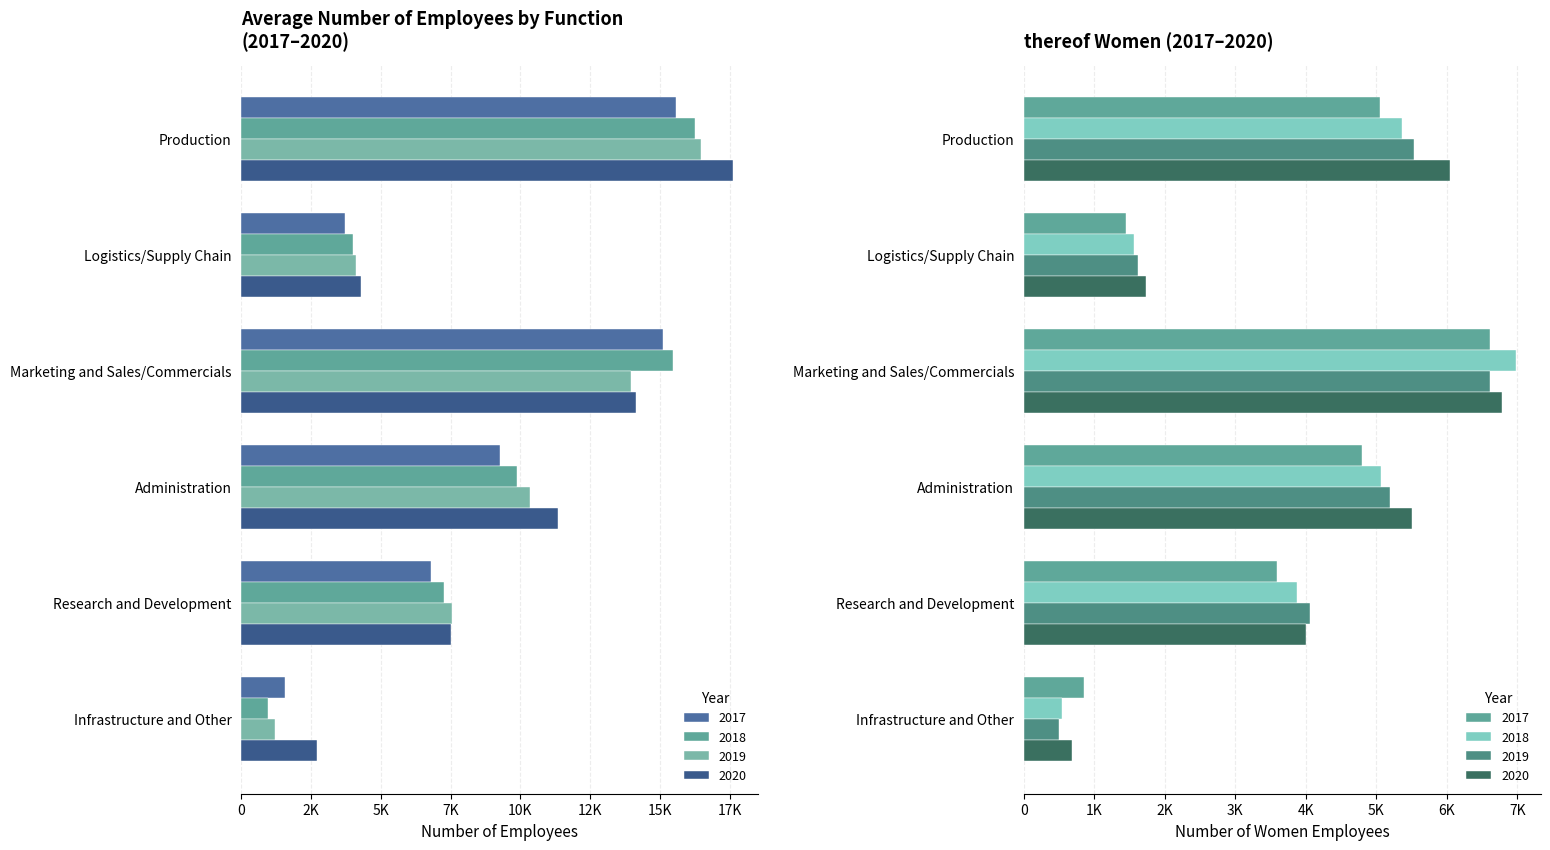

How many groups of bars are there?

6